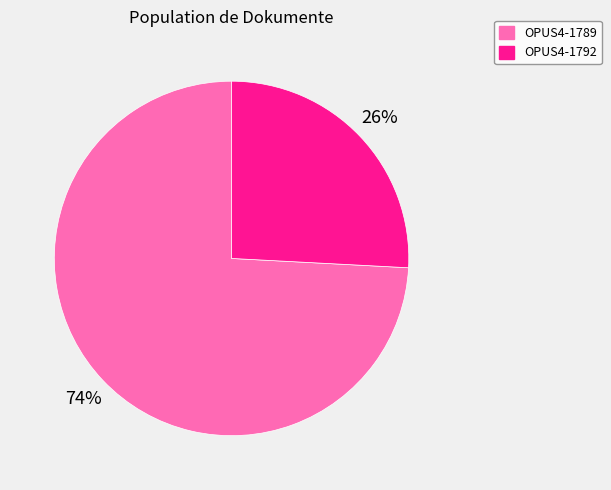

To the nearest percent, what is the average slice percentage?

50%